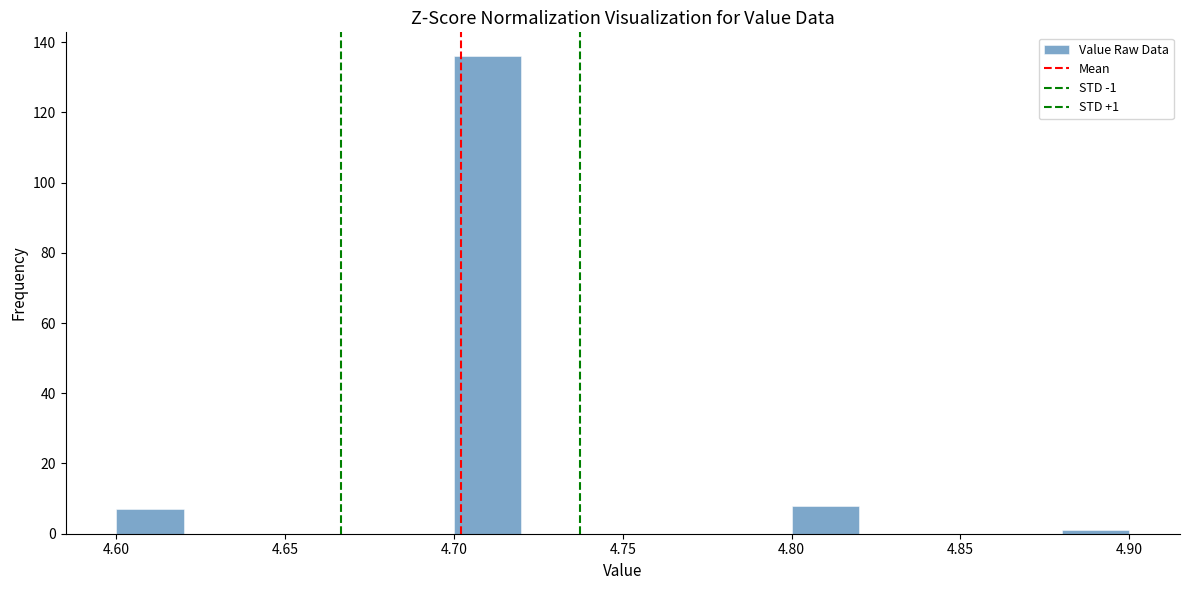

Over which range of the x-axis is the bar tallest?

4.70 to 4.72